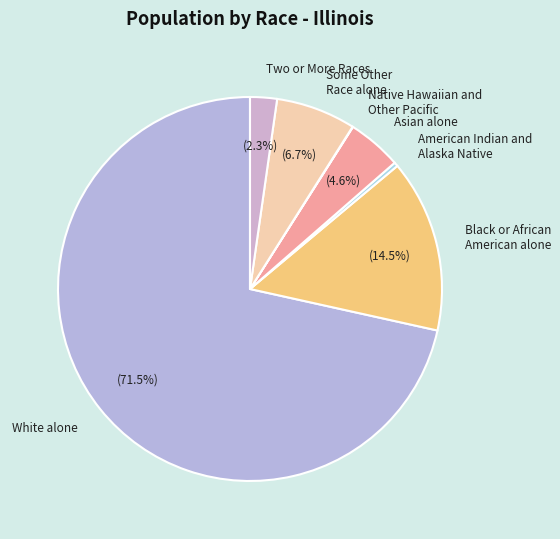

What is the largest slice in the pie chart?

White alone